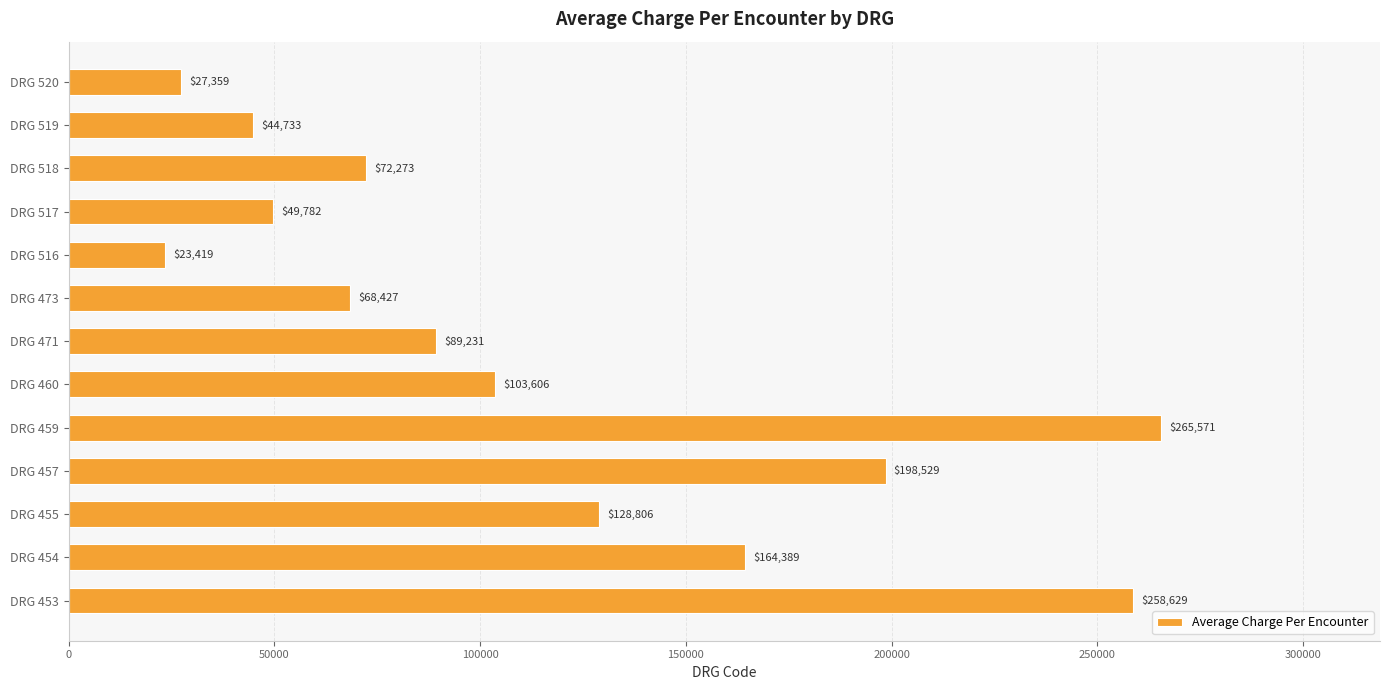

What is the ratio of the value at DRG 518 to the value at DRG 471?

0.8